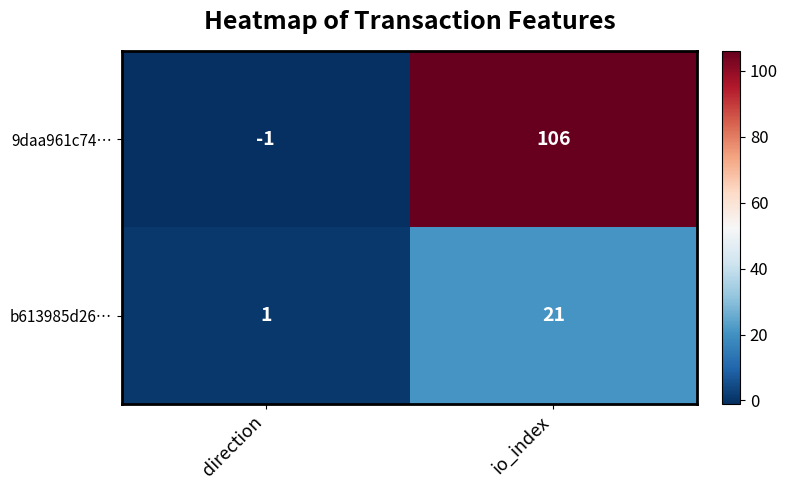

At which category does the chart reach its minimum across all series?

direction